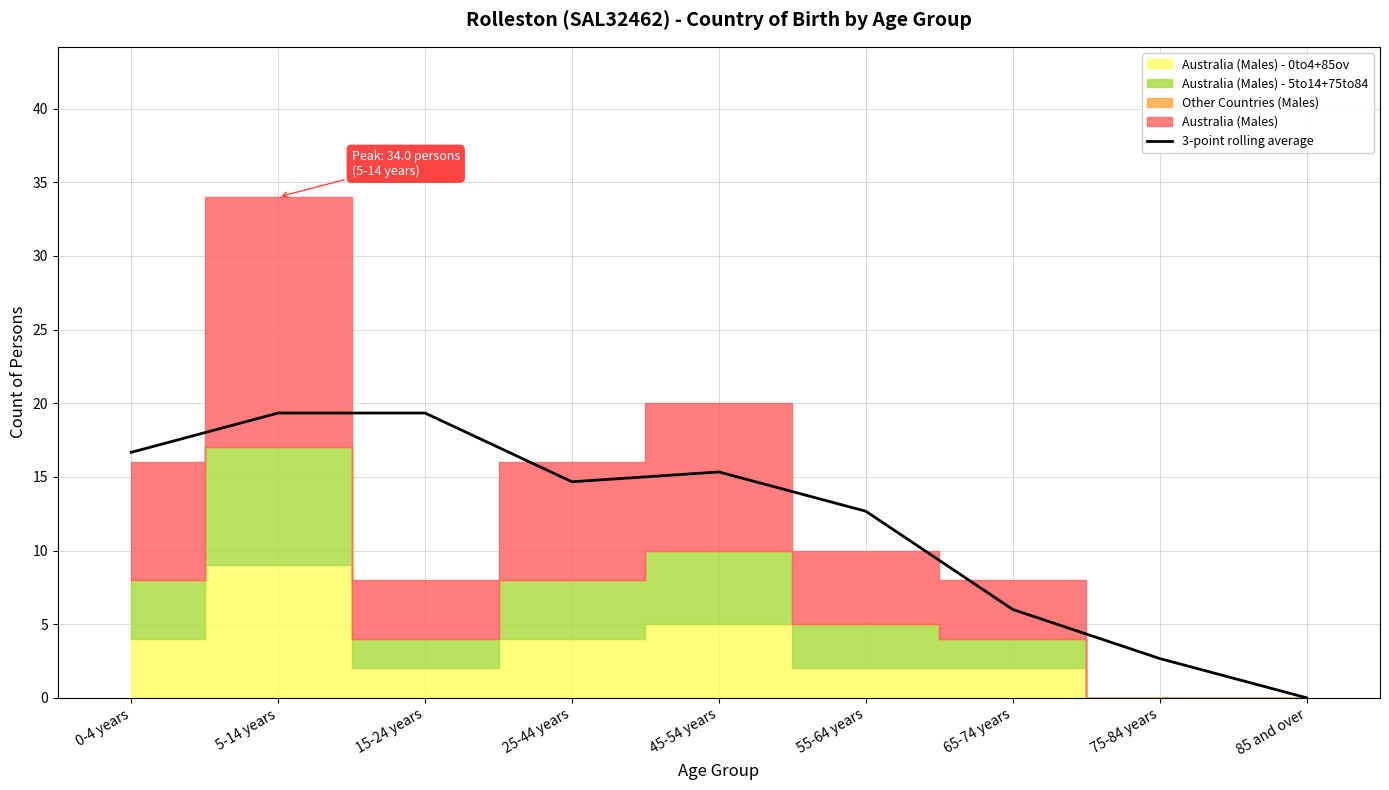

The value at 5-14 years is 19.3. True or false?

True